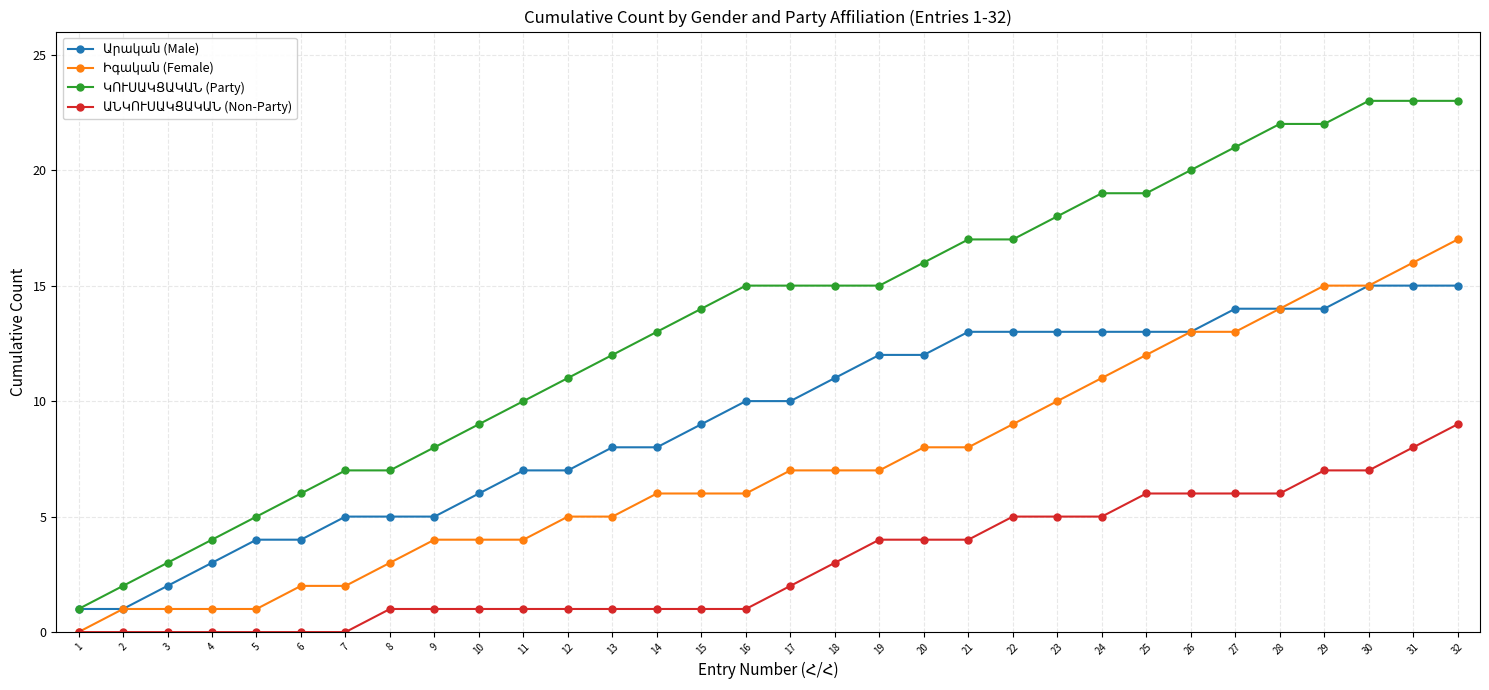

What is the total value across all series at 26?

52